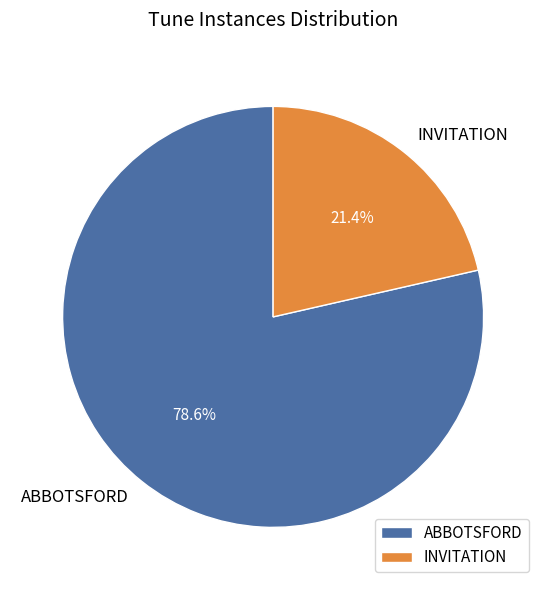

To the nearest percent, what is the average slice percentage?

50%